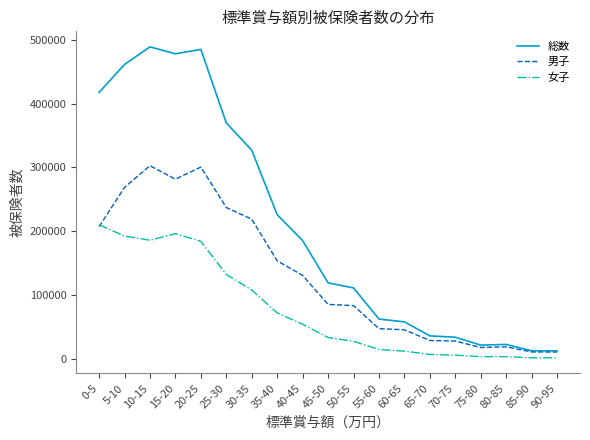

Where does the 女子 series first go above 33708?

0-5